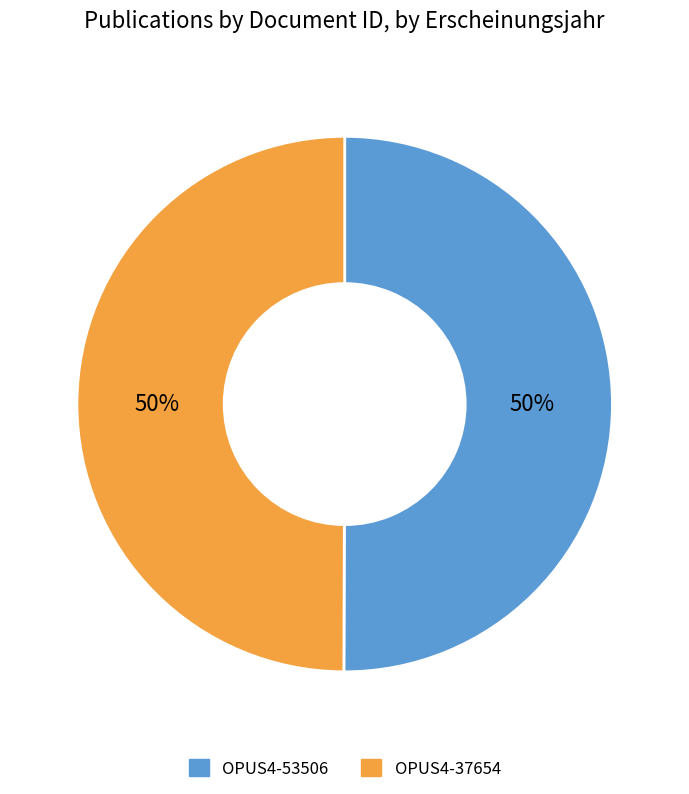

To the nearest percent, what percentage of the pie is OPUS4-37654?

50%